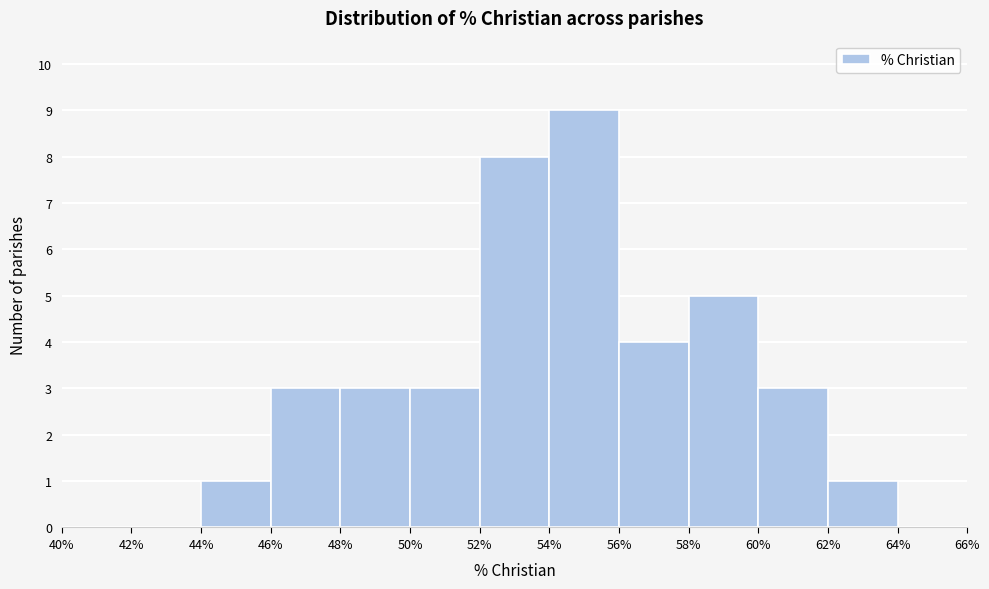

Reading left to right, list every bar in this chart as the range it spans on the x-axis followed by its height. The values are not printed on the chart, so give them approximately, as read against the axis.

40% to 42%: 0
42% to 44%: 0
44% to 46%: 1
46% to 48%: 3
48% to 50%: 3
50% to 52%: 3
52% to 54%: 8
54% to 56%: 9
56% to 58%: 4
58% to 60%: 5
60% to 62%: 3
62% to 64%: 1
64% to 66%: 0